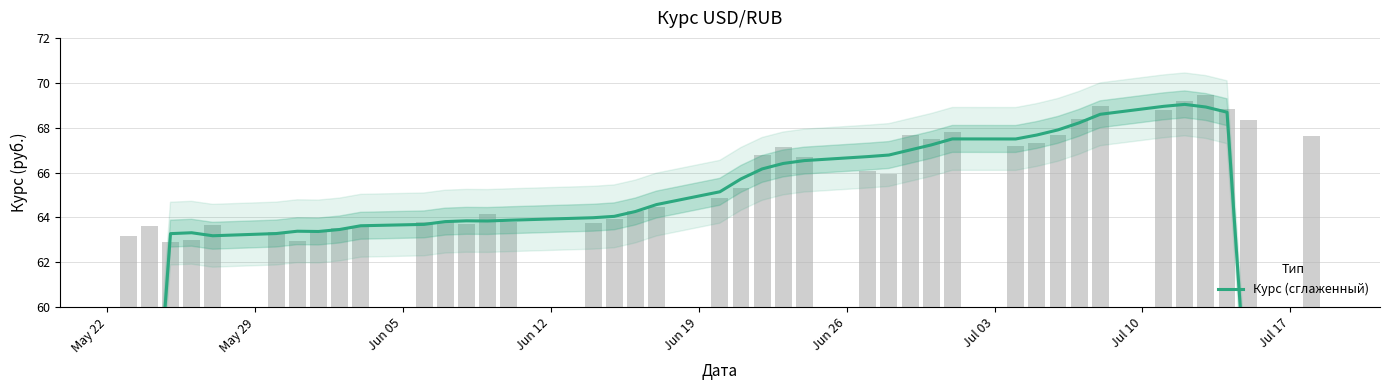

The chart shows a value of 28.8 at 35. True or false?

False